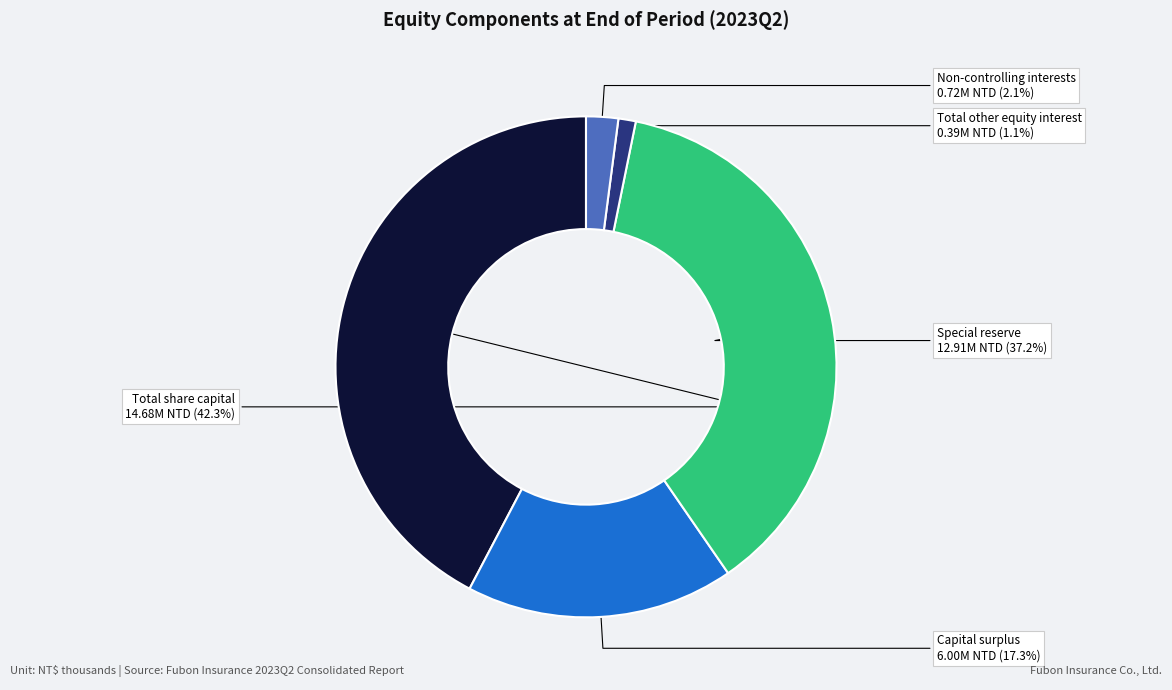

Combined, what portion of the pie is Non-controlling interests and Total share capital?

44.4%